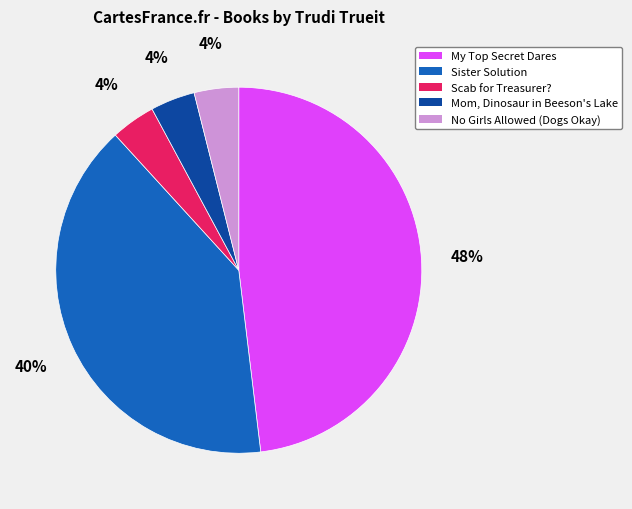

To the nearest percent, what is the difference between the largest and smallest slice percentages?

44%